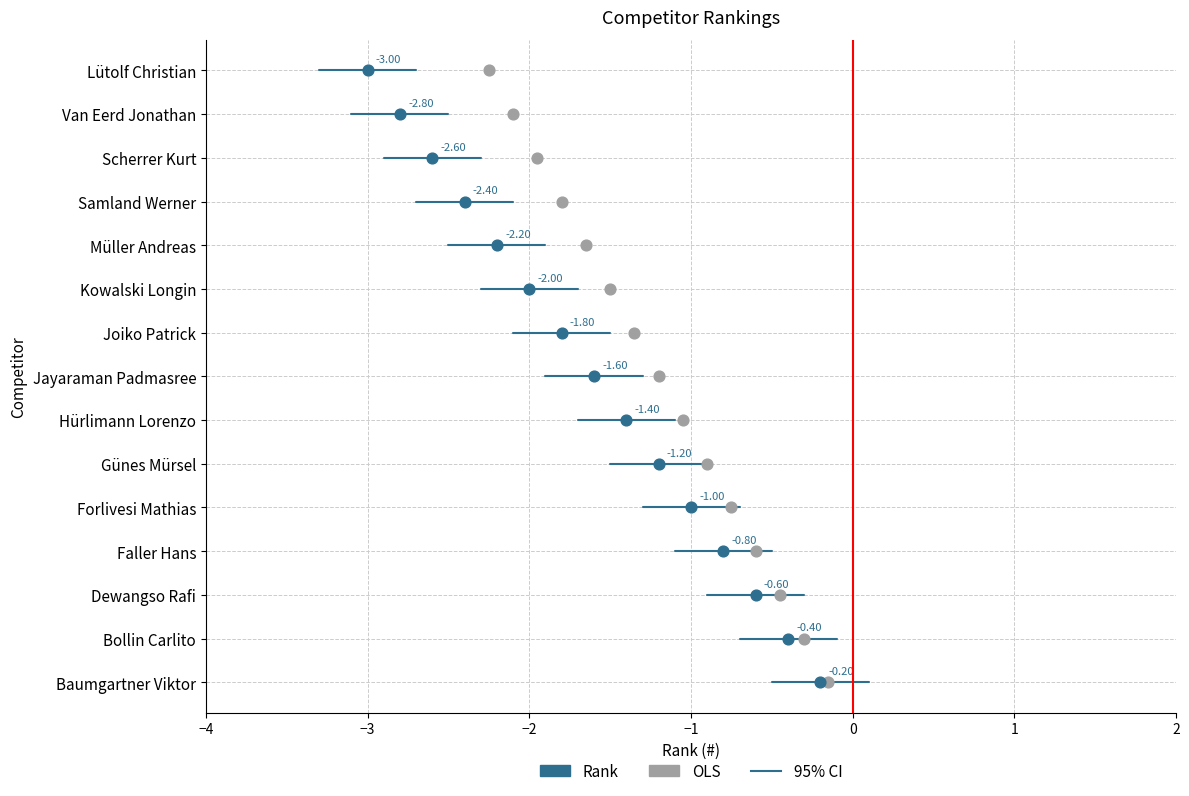

What is the ratio of the value at Scherrer Kurt to the value at Hürlimann Lorenzo?

1.9